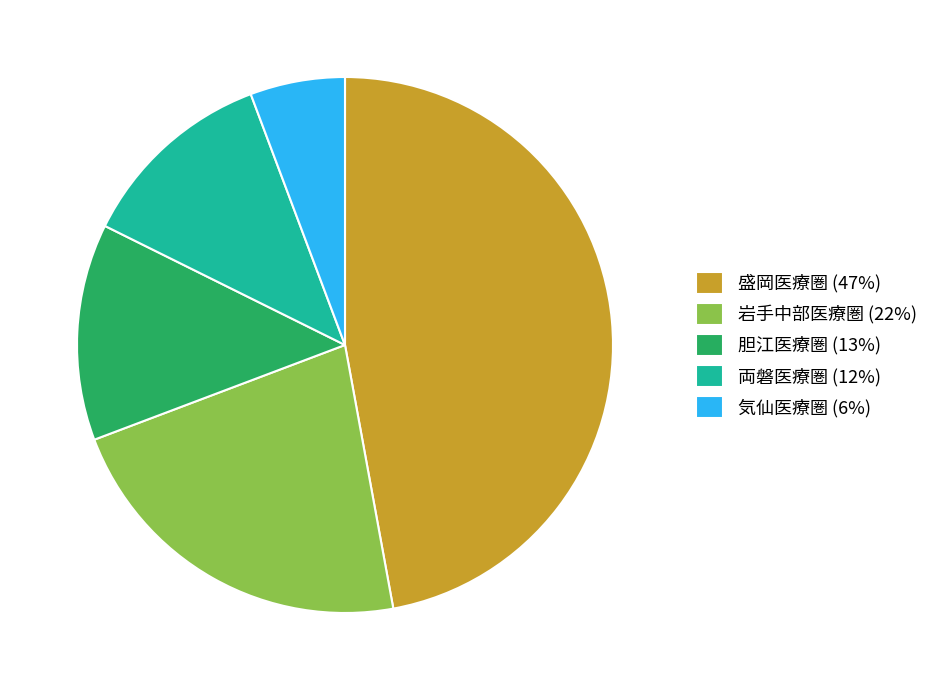

Is the sum of 岩手中部医療圏 (22%) and 気仙医療圏 (6%) greater than half?

No